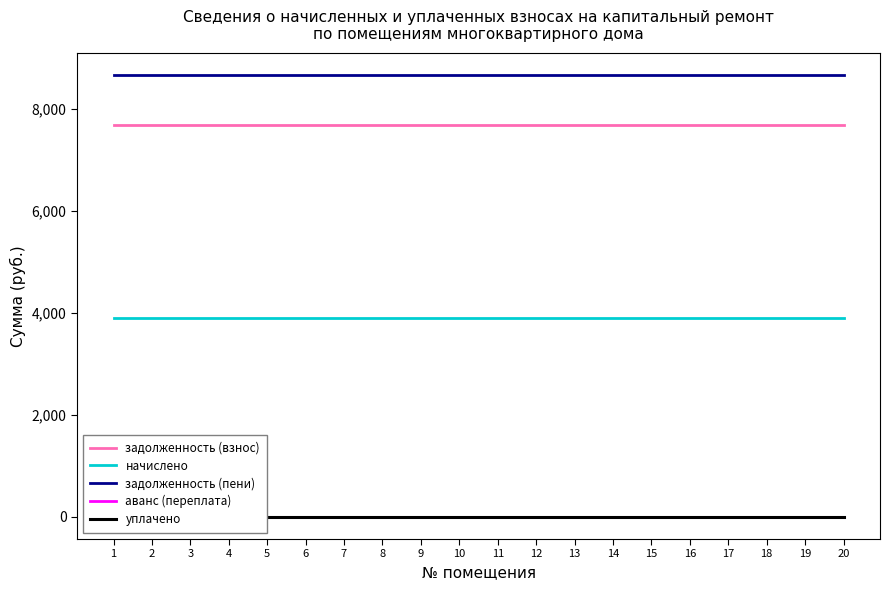

At how many categories does at least one series exceed 6439?

20